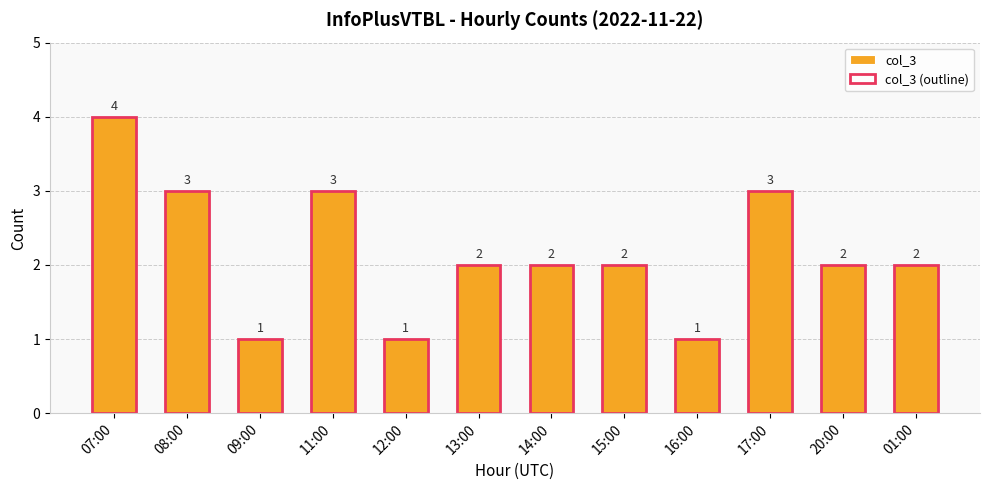

Reading left to right, what are all the values shown in this chart?

col_3: 4	3	1	3	1	2	2	2	1	3	2	2
col_3 (outline): 4	3	1	3	1	2	2	2	1	3	2	2